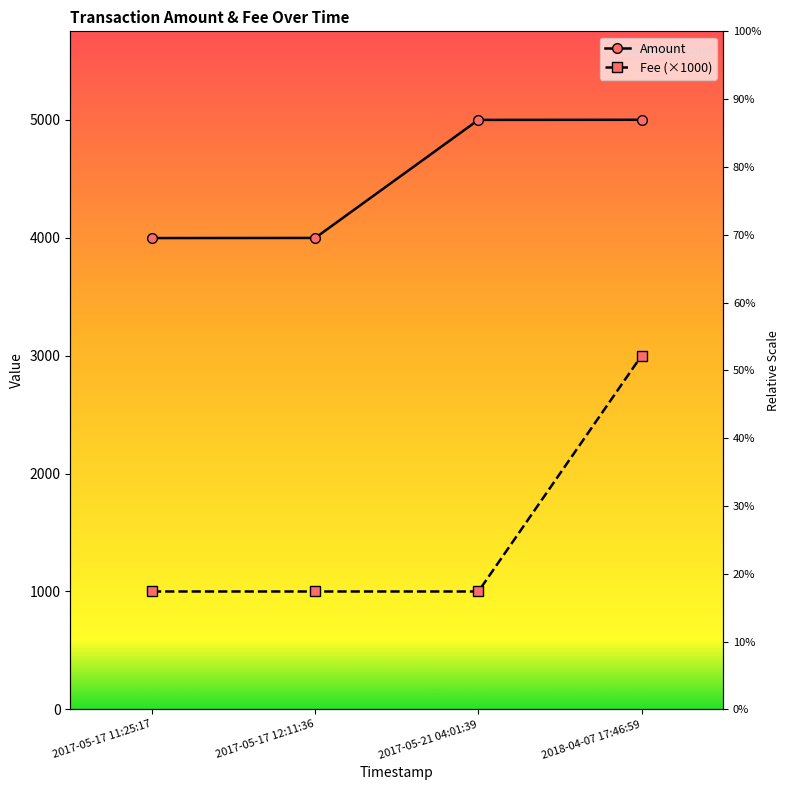

Reading left to right, list all the values displayed in this chart.

Amount: 3997	3998	4999	5000
Fee (×1000): 1000	1000	1000	3000